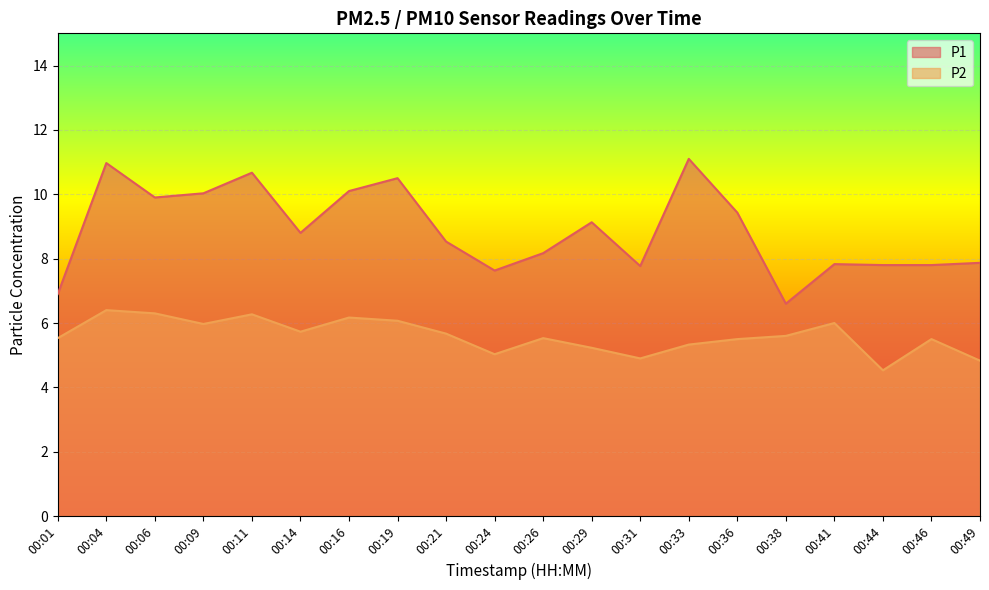

At which label is P1 closest to 8?

00:49